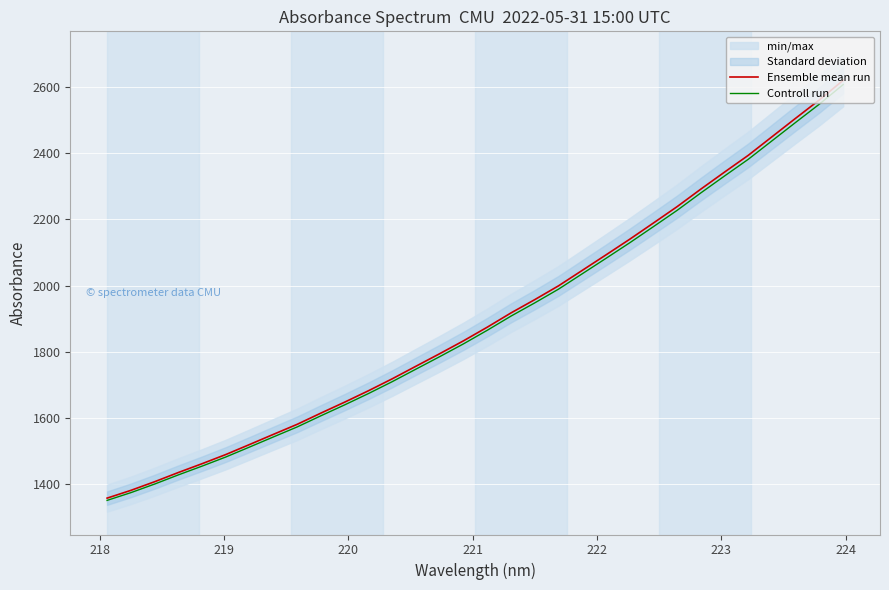

True or false: Ensemble mean run has more than 1 interior local peaks.

False